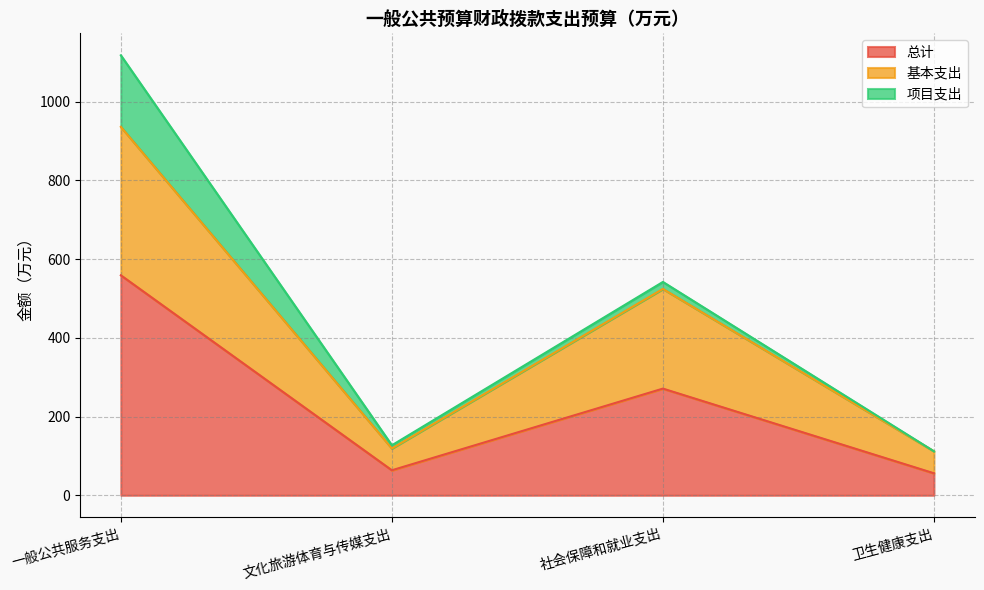

What is the minimum value shown in the chart?

55.9